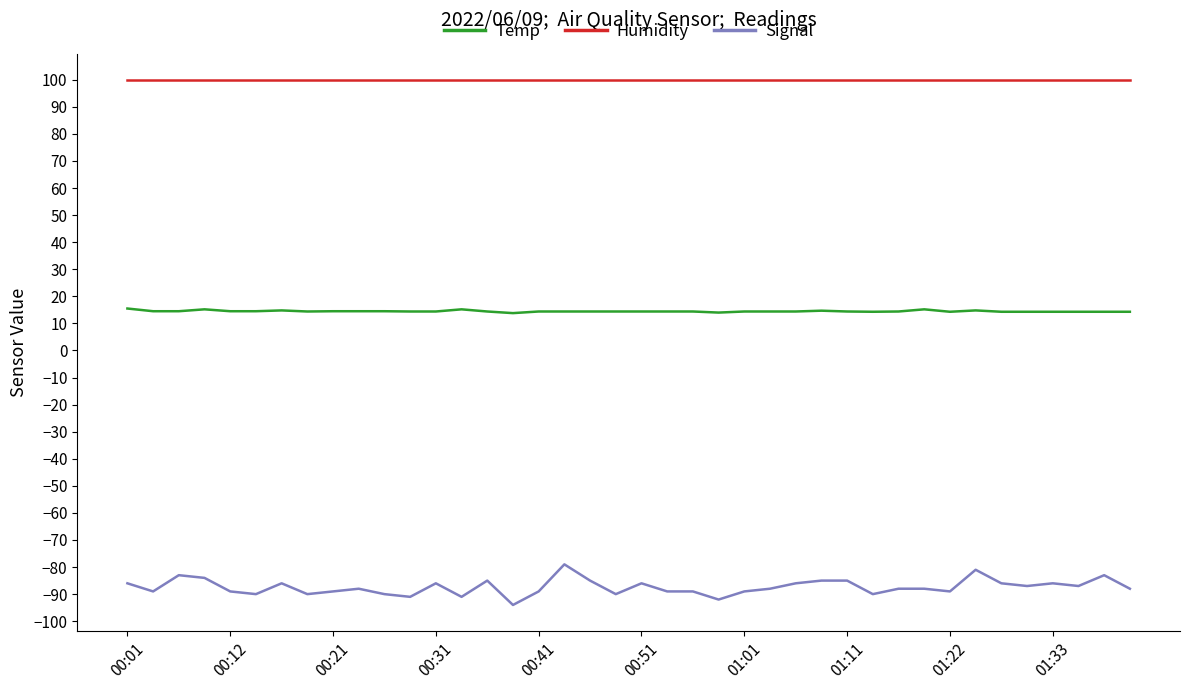

List the series in order of their peak value, highest first.

Humidity, Temp, Signal